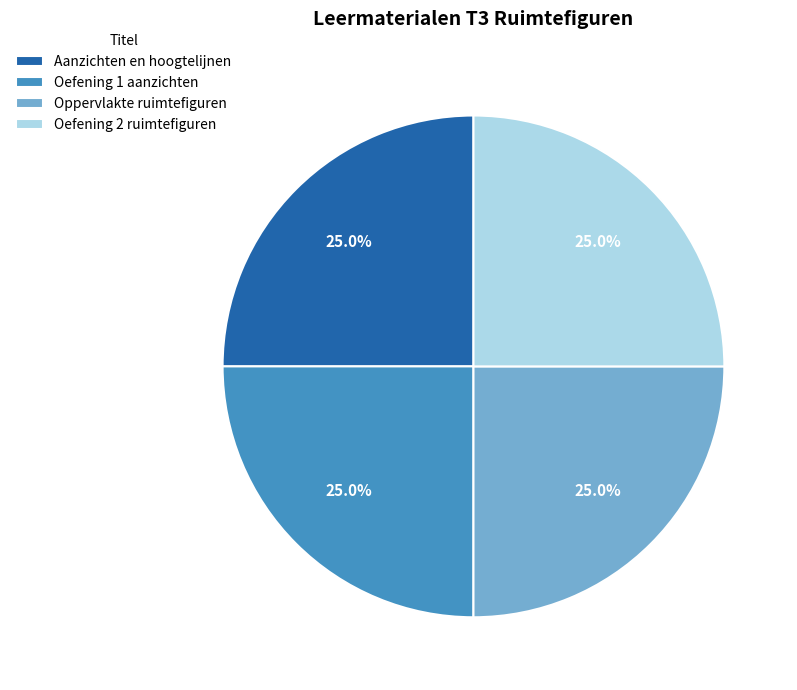

Count the number of slices in the pie.

4